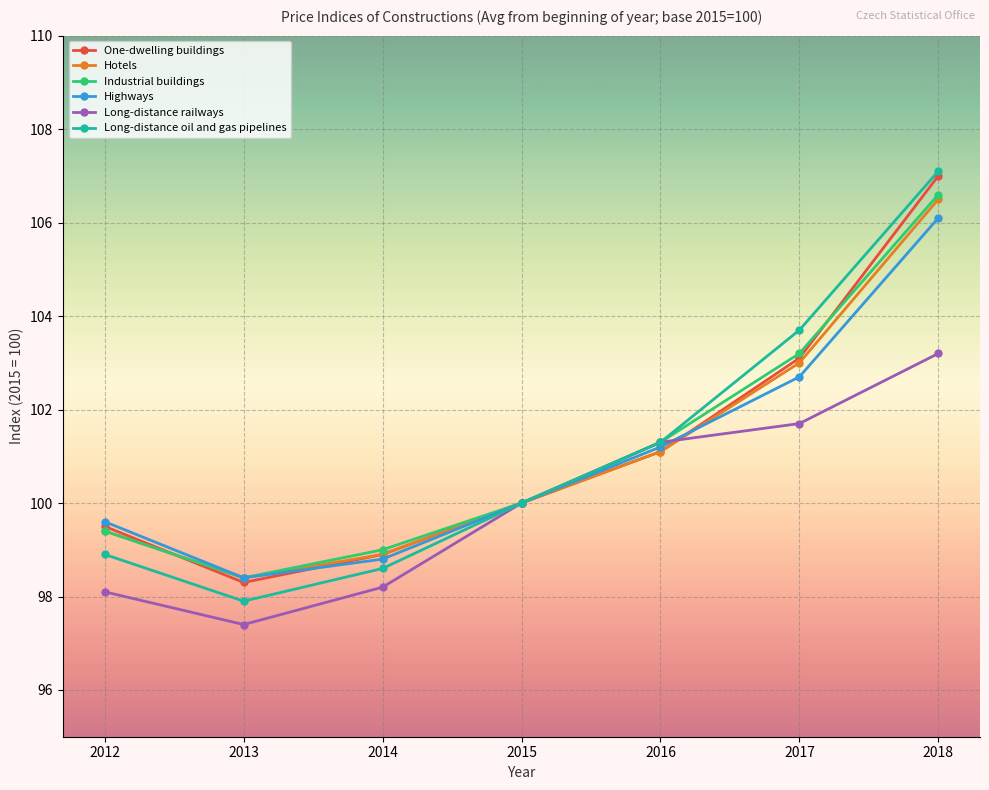

The Hotels series shows 176.9 at 2016. True or false?

False